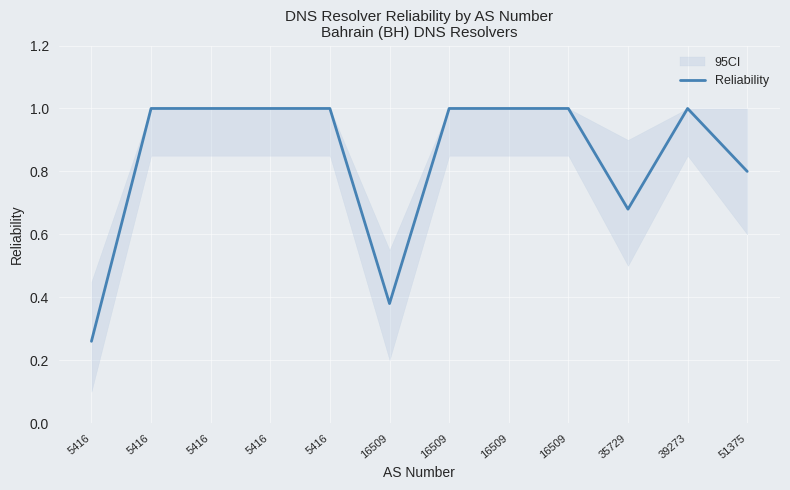

What is the difference between the values at 5416 and 5416?

0.7